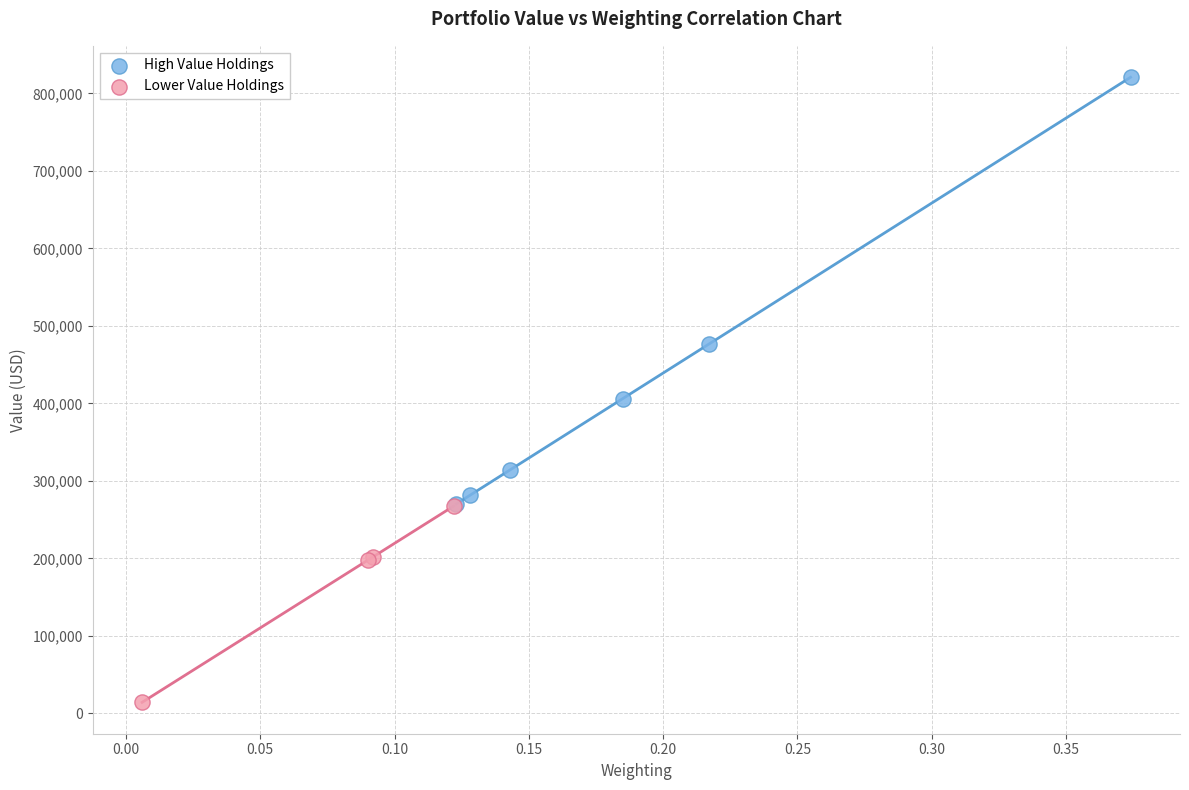

Which series has the widest spread of Y values?

High Value Holdings